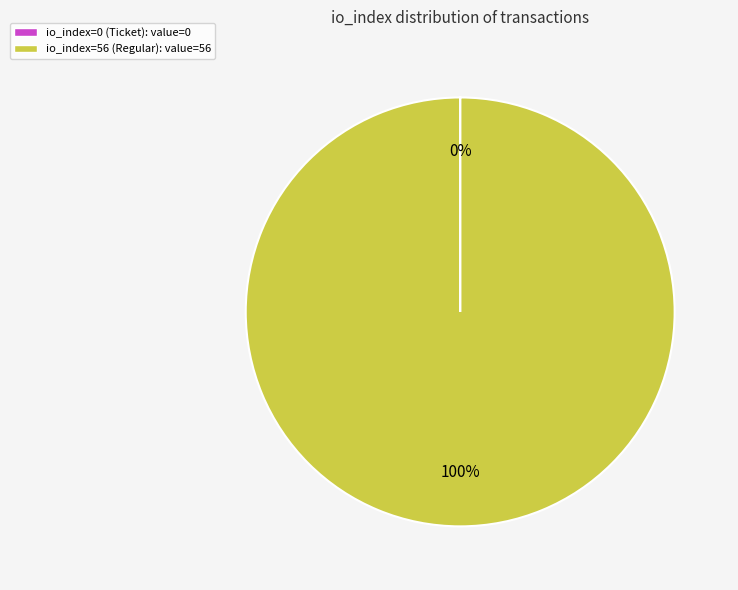

Which category accounts for the majority?

io_index=56 (Regular)